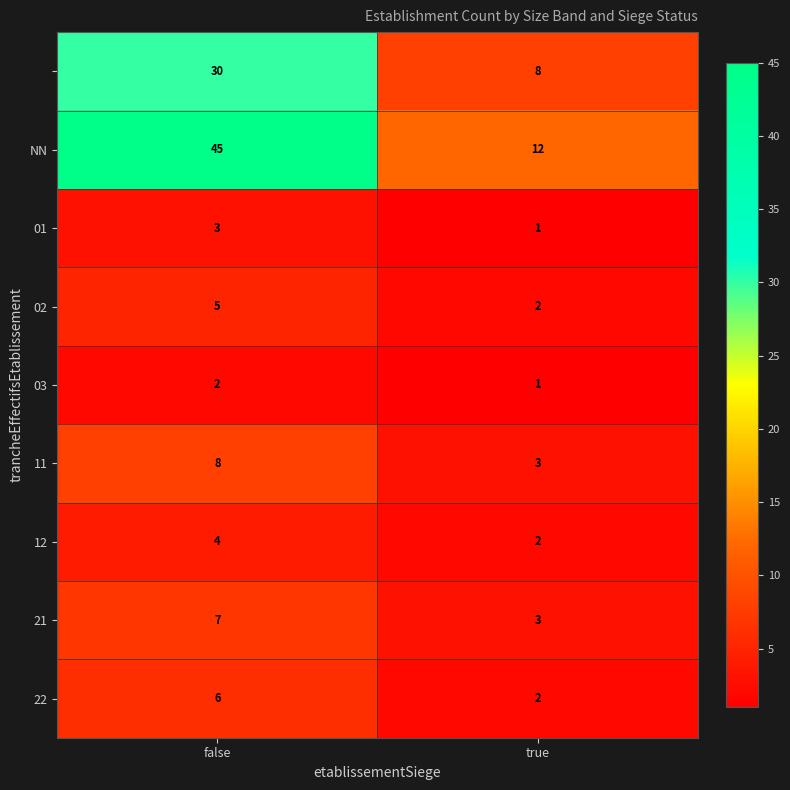

At which category does the chart reach its minimum across all series?

true